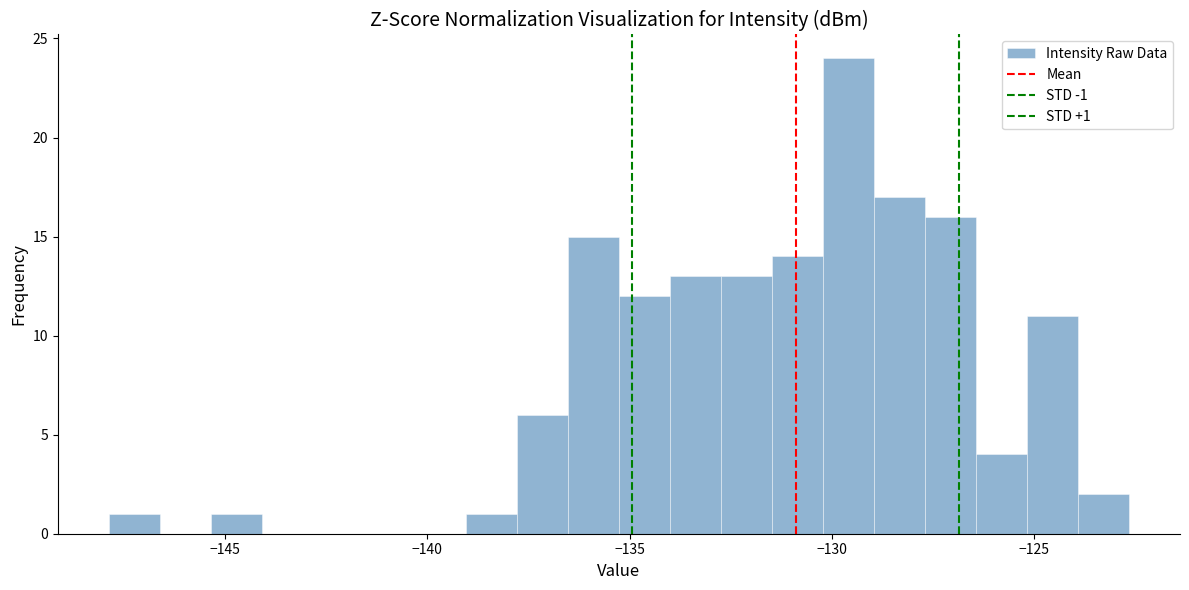

Around what value on the x-axis is the tallest bar? Give the approximate position of its centre, as read against the axis.

-129.5